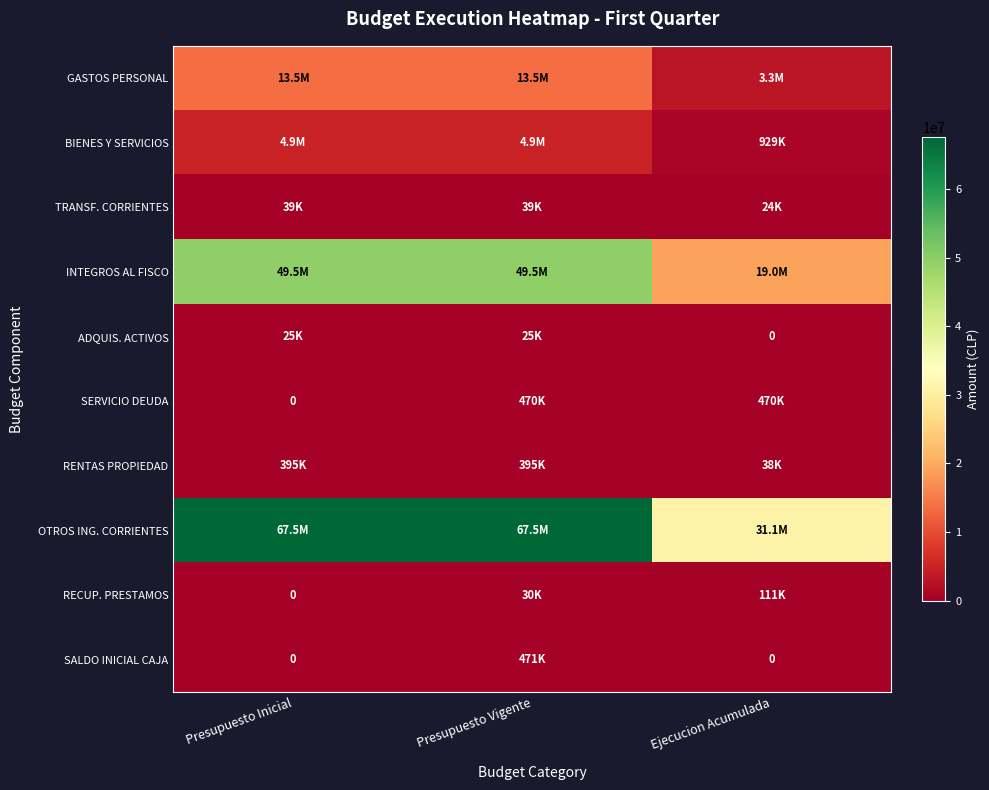

What is the difference between the maximum and minimum values in the SALDO INICIAL CAJA series?

470882